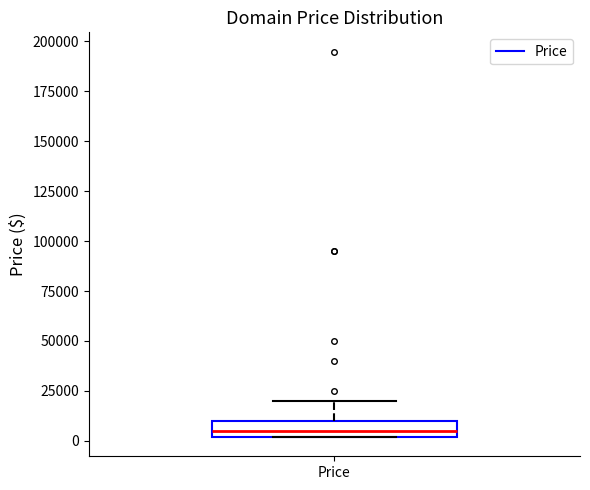

Where does the upper whisker of the box for Price end on the y-axis? The values are not printed on the chart, so give them approximately, as read against the axis.

20000